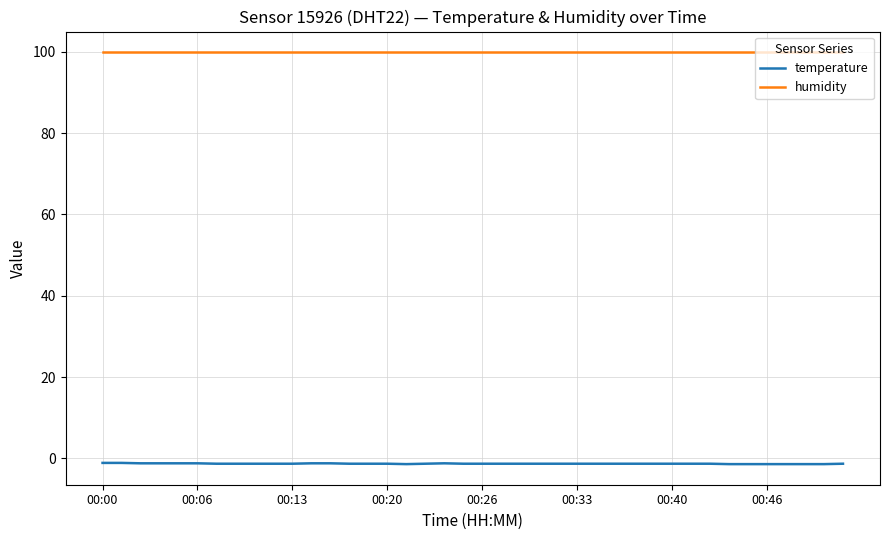

Which series has the widest spread of values?

temperature